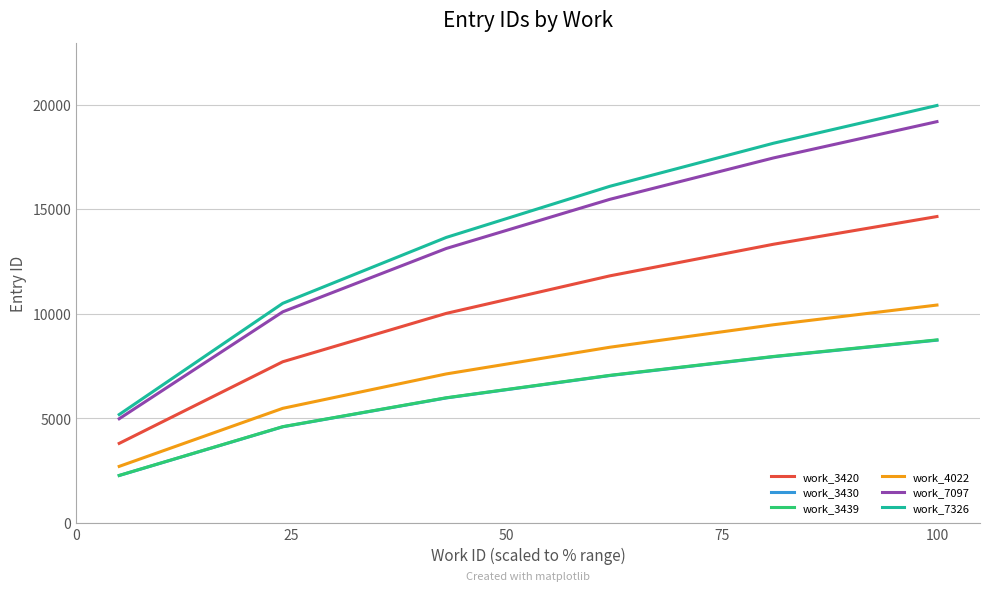

True or false: work_3439 and work_4022 cross at least once.

False